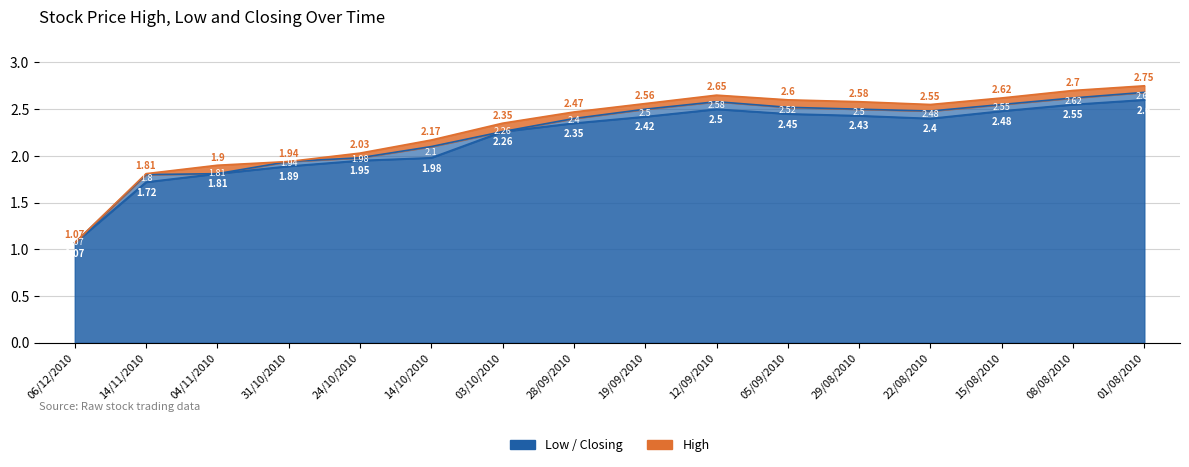

Where does the Low series first go above 2?

03/10/2010